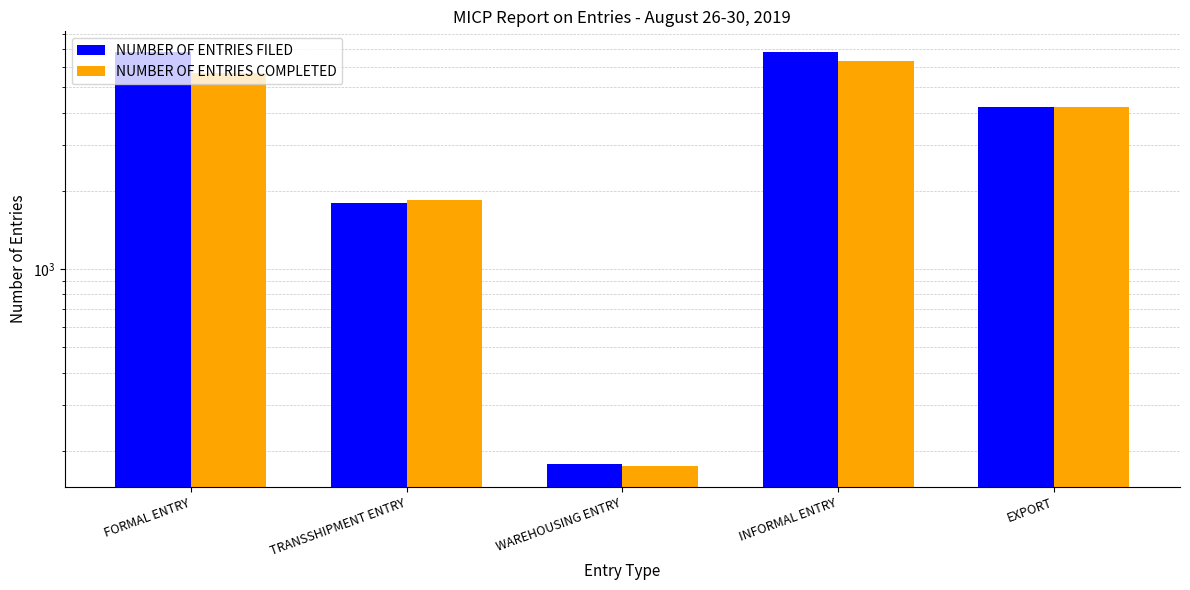

Which series changed the most between INFORMAL ENTRY and EXPORT?

NUMBER OF ENTRIES FILED